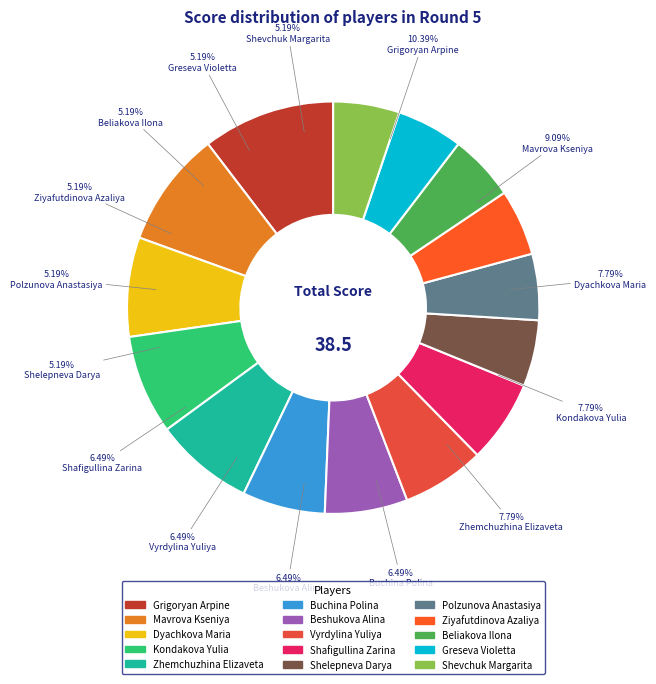

Is Zhemchuzhina Elizaveta the majority of the pie?

No